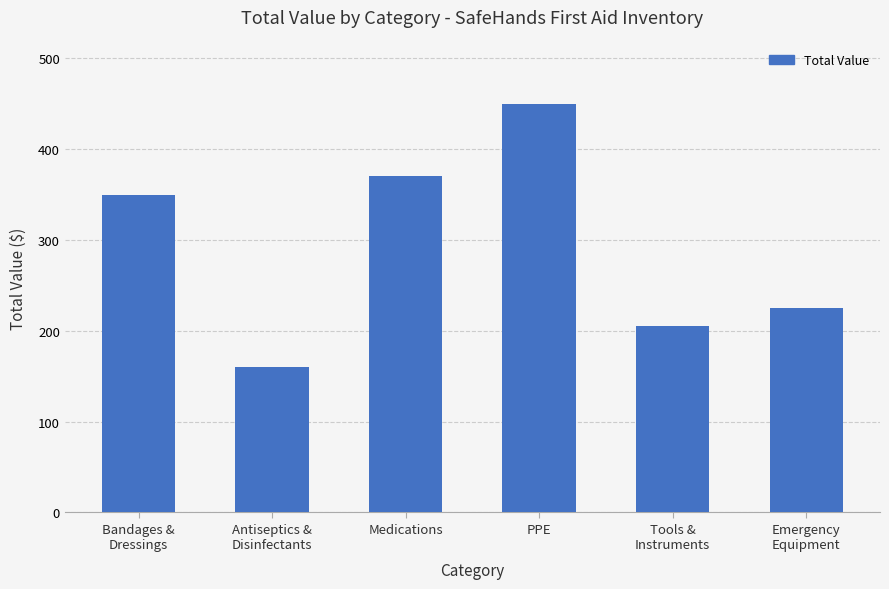

Reading left to right, list all the values displayed in this chart.

350	160	370	450	205	225